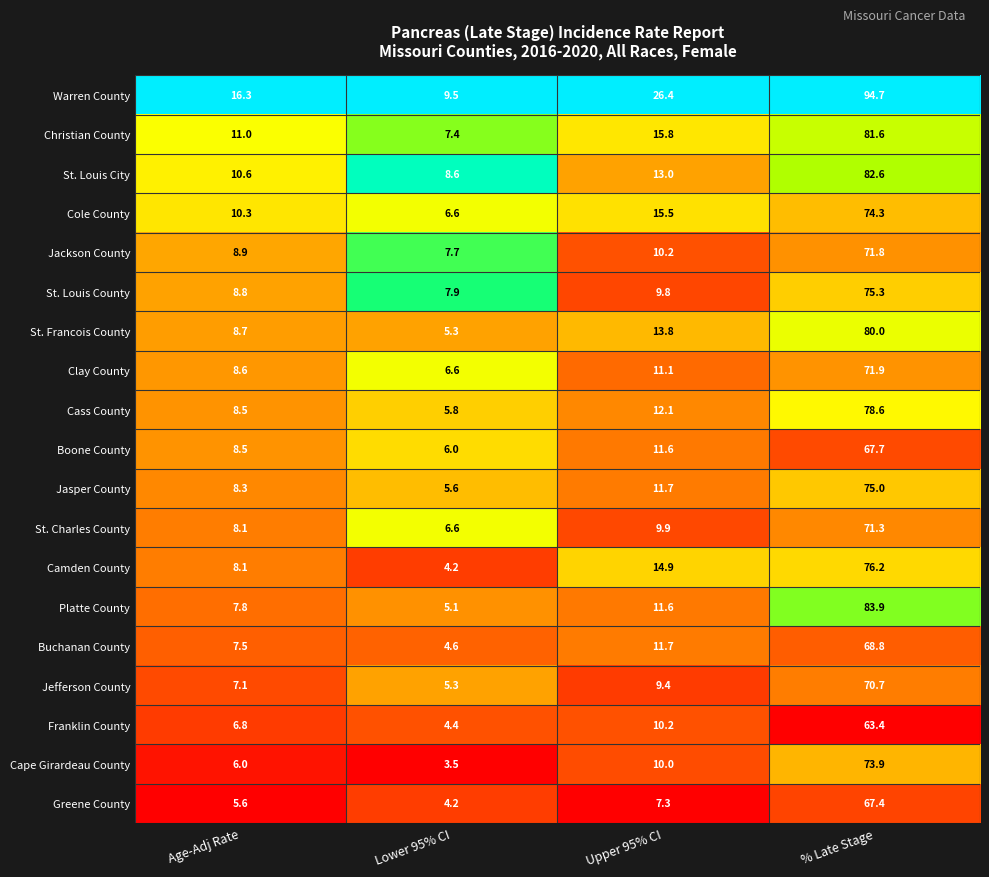

Where does the St. Charles County series first go above 9?

Upper 95% CI